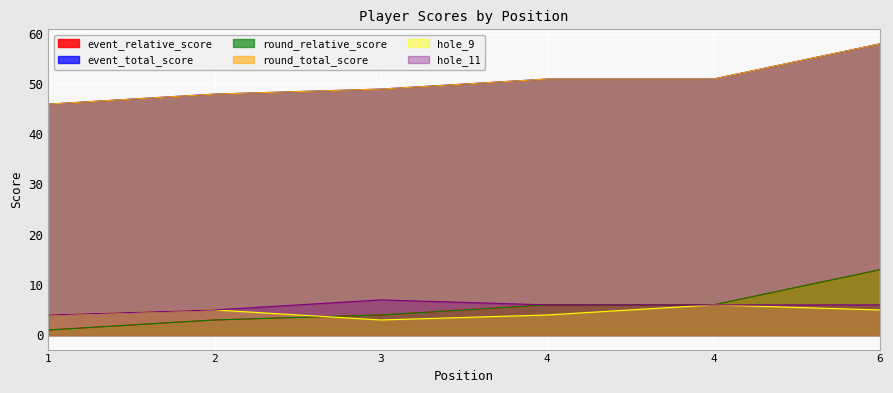

True or false: event_relative_score and event_total_score intersect in this chart.

False